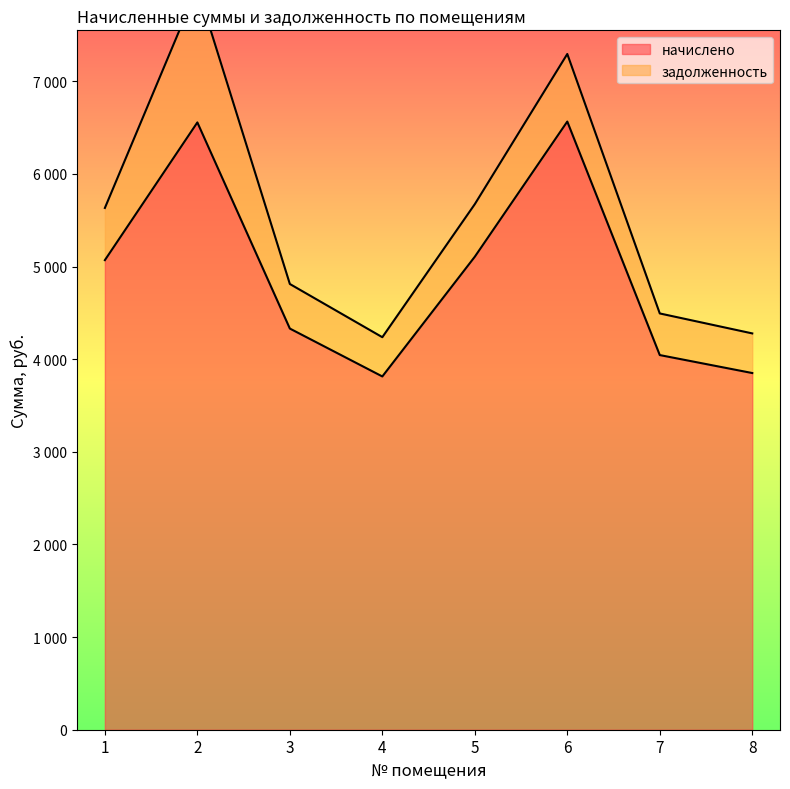

What is the difference between the values at 6 and 1?

1496.0